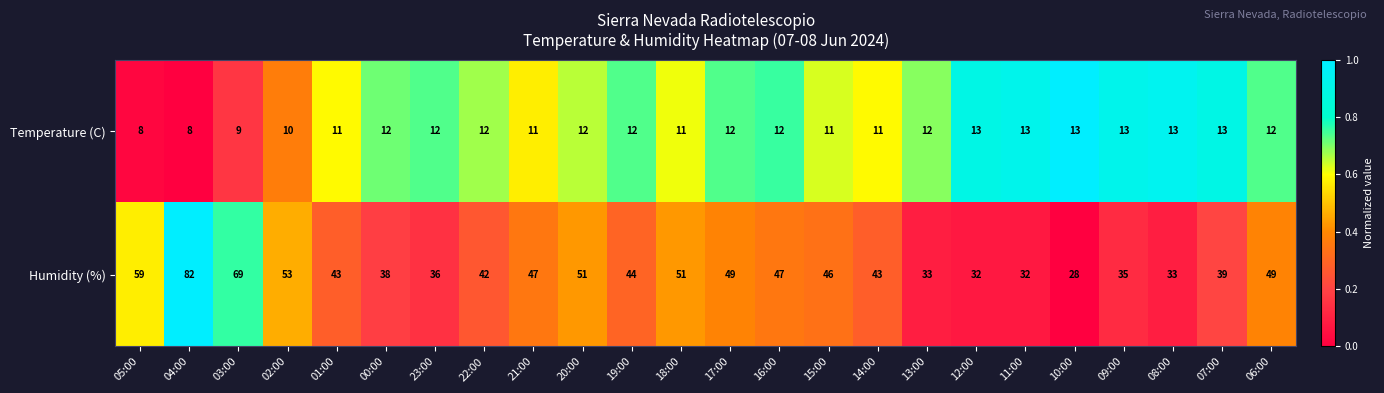

What is the sum of the Humidity (%) values at 00:00 and 03:00?

107